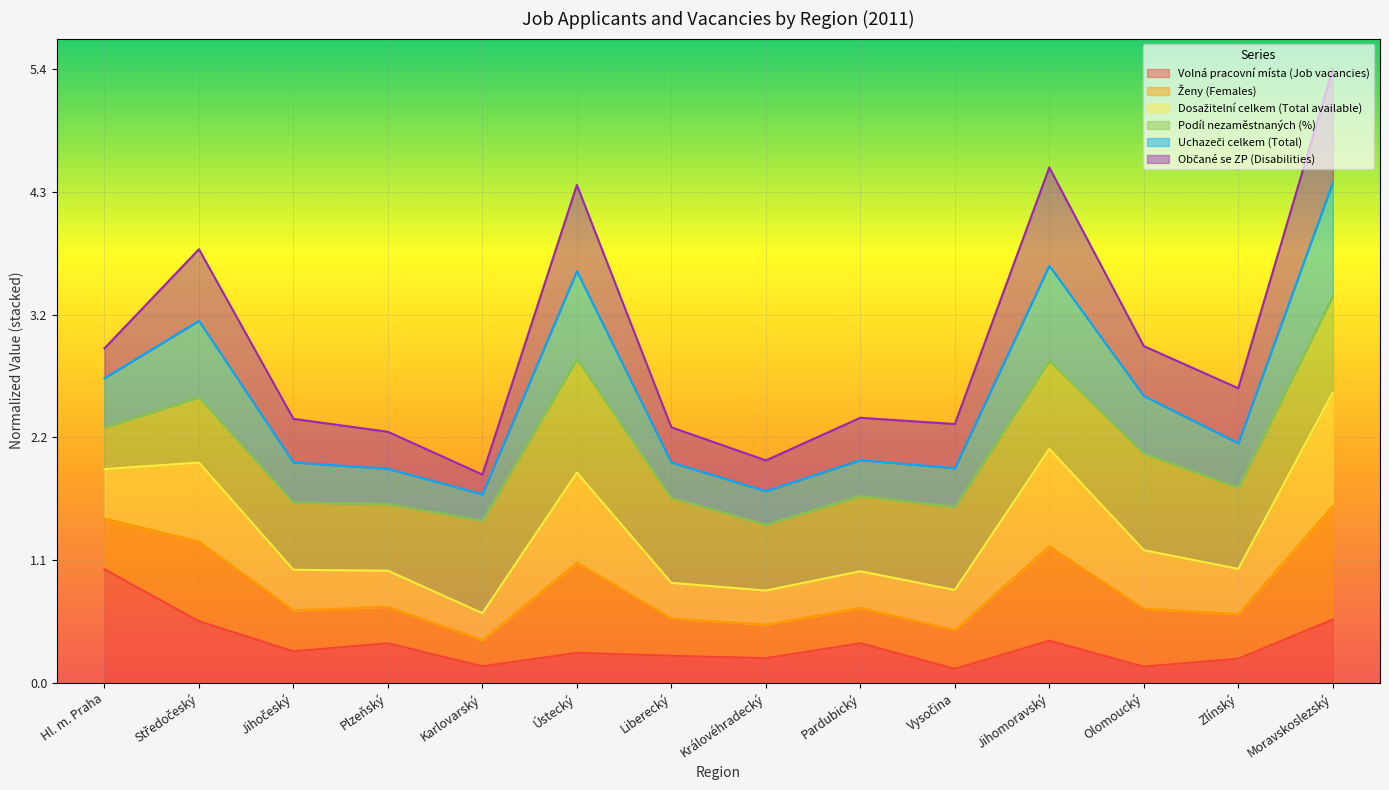

The Volná pracovní místa (Job vacancies) series shows 0.6 at Moravskoslezský. True or false?

True